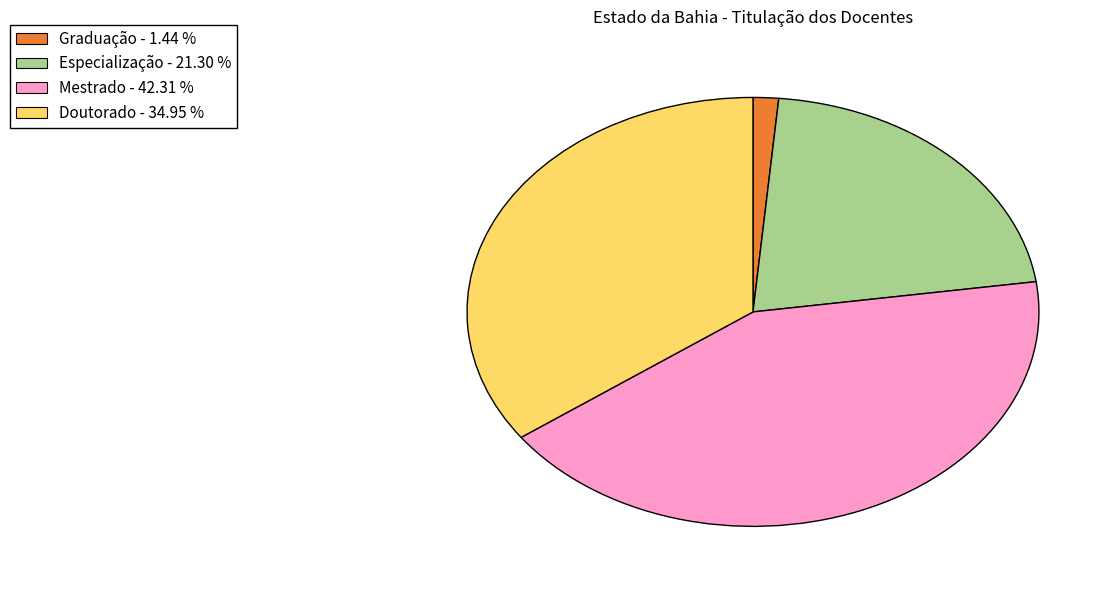

Does any single category account for the majority?

No